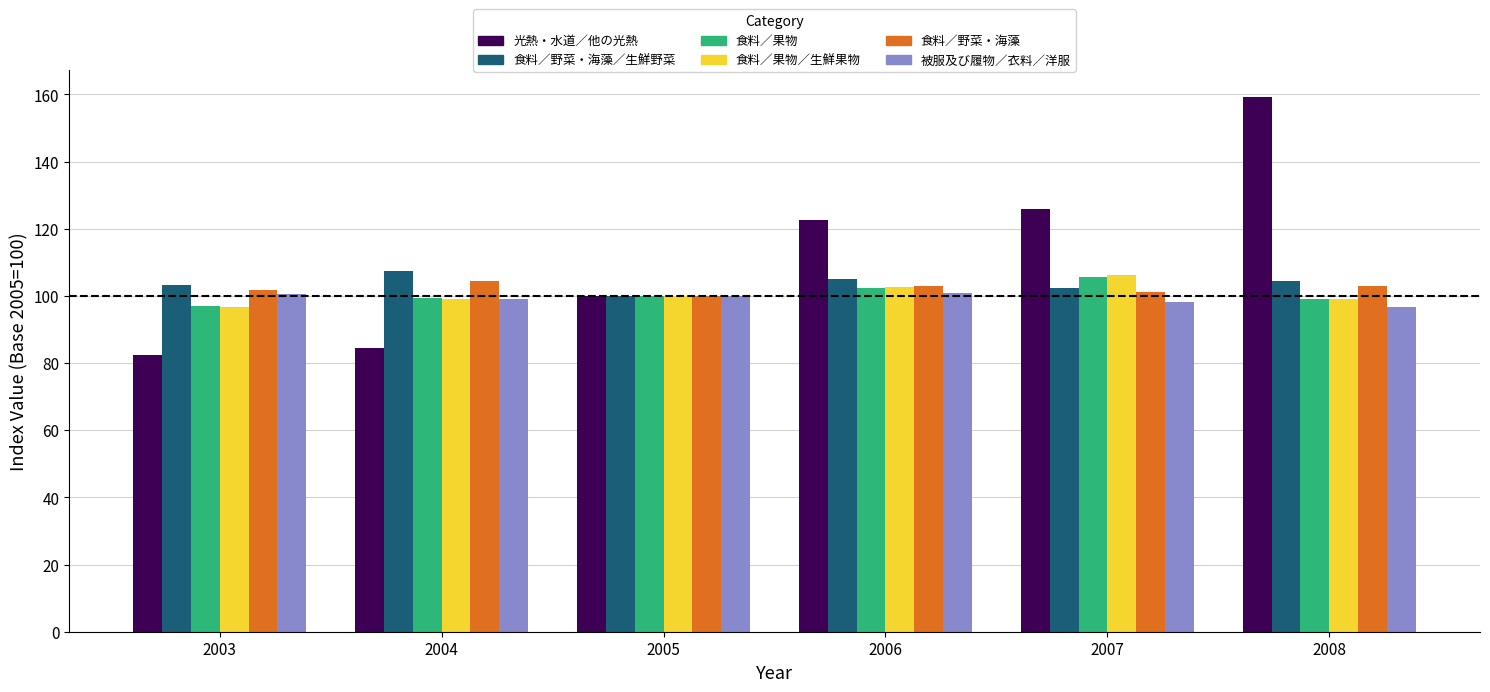

Which series has the largest total across all categories?

光熱・水道／他の光熱